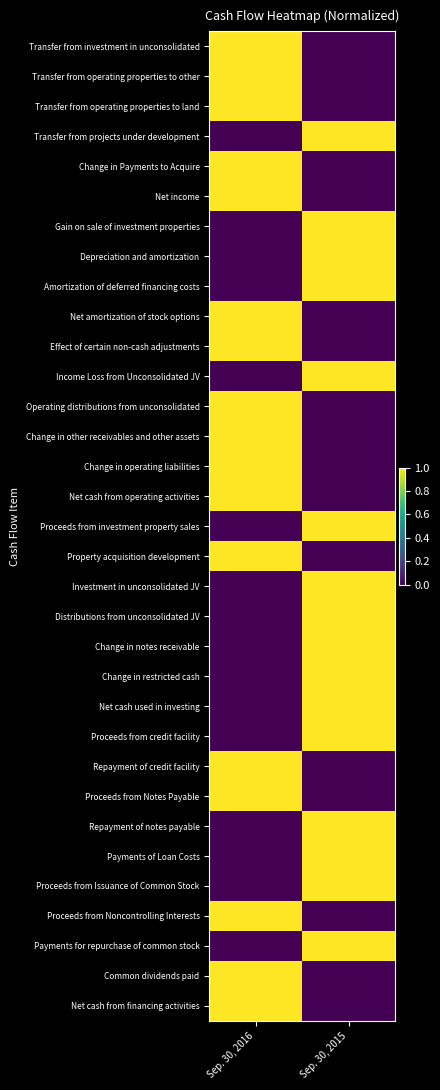

Reading left to right, what are all the values shown in this chart?

Transfer from investment in unconsolidated: Sep. 30, 2016=1	Sep. 30, 2015=0
Transfer from operating properties to other: Sep. 30, 2016=1	Sep. 30, 2015=0
Transfer from operating properties to land: Sep. 30, 2016=1	Sep. 30, 2015=0
Transfer from projects under development: Sep. 30, 2016=0	Sep. 30, 2015=1
Change in Payments to Acquire: Sep. 30, 2016=1	Sep. 30, 2015=0
Net income: Sep. 30, 2016=1	Sep. 30, 2015=0
Gain on sale of investment properties: Sep. 30, 2016=0	Sep. 30, 2015=1
Depreciation and amortization: Sep. 30, 2016=0	Sep. 30, 2015=1
Amortization of deferred financing costs: Sep. 30, 2016=0	Sep. 30, 2015=1
Net amortization of stock options: Sep. 30, 2016=1	Sep. 30, 2015=0
Effect of certain non-cash adjustments: Sep. 30, 2016=1	Sep. 30, 2015=0
Income Loss from Unconsolidated JV: Sep. 30, 2016=0	Sep. 30, 2015=1
Operating distributions from unconsolidated: Sep. 30, 2016=1	Sep. 30, 2015=0
Change in other receivables and other assets: Sep. 30, 2016=1	Sep. 30, 2015=0
Change in operating liabilities: Sep. 30, 2016=1	Sep. 30, 2015=0
Net cash from operating activities: Sep. 30, 2016=1	Sep. 30, 2015=0
Proceeds from investment property sales: Sep. 30, 2016=0	Sep. 30, 2015=1
Property acquisition development: Sep. 30, 2016=1	Sep. 30, 2015=0
Investment in unconsolidated JV: Sep. 30, 2016=0	Sep. 30, 2015=1
Distributions from unconsolidated JV: Sep. 30, 2016=0	Sep. 30, 2015=1
Change in notes receivable: Sep. 30, 2016=0	Sep. 30, 2015=1
Change in restricted cash: Sep. 30, 2016=0	Sep. 30, 2015=1
Net cash used in investing: Sep. 30, 2016=0	Sep. 30, 2015=1
Proceeds from credit facility: Sep. 30, 2016=0	Sep. 30, 2015=1
Repayment of credit facility: Sep. 30, 2016=1	Sep. 30, 2015=0
Proceeds from Notes Payable: Sep. 30, 2016=1	Sep. 30, 2015=0
Repayment of notes payable: Sep. 30, 2016=0	Sep. 30, 2015=1
Payments of Loan Costs: Sep. 30, 2016=0	Sep. 30, 2015=1
Proceeds from Issuance of Common Stock: Sep. 30, 2016=0	Sep. 30, 2015=1
Proceeds from Noncontrolling Interests: Sep. 30, 2016=1	Sep. 30, 2015=0
Payments for repurchase of common stock: Sep. 30, 2016=0	Sep. 30, 2015=1
Common dividends paid: Sep. 30, 2016=1	Sep. 30, 2015=0
Net cash from financing activities: Sep. 30, 2016=1	Sep. 30, 2015=0